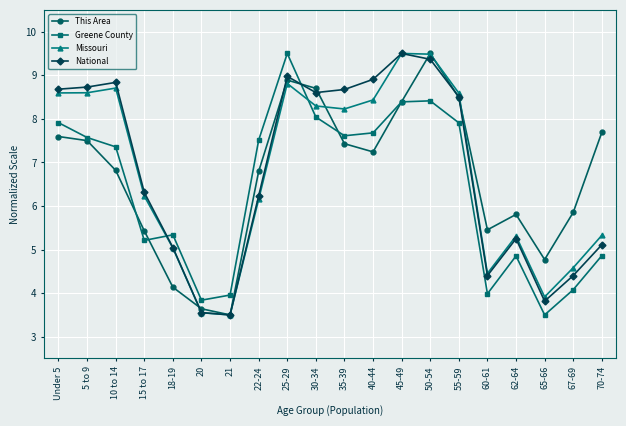

Is this an area chart (filled region under the line)?

No